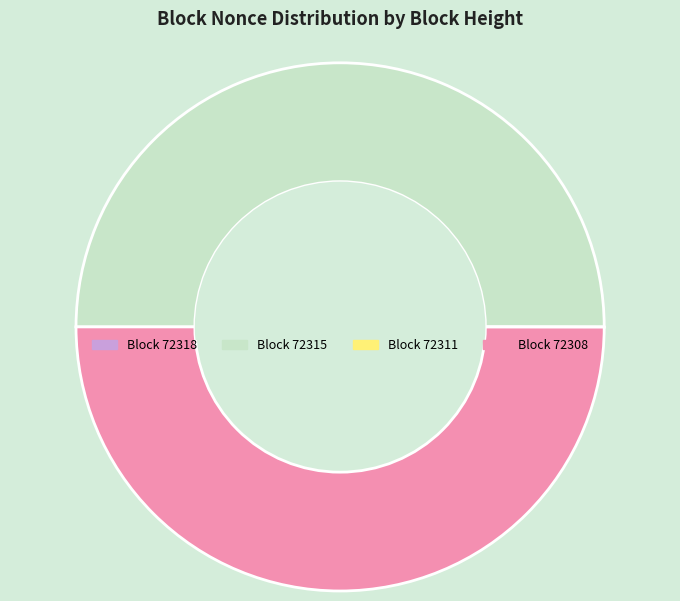

What is the largest slice in the pie chart?

72315